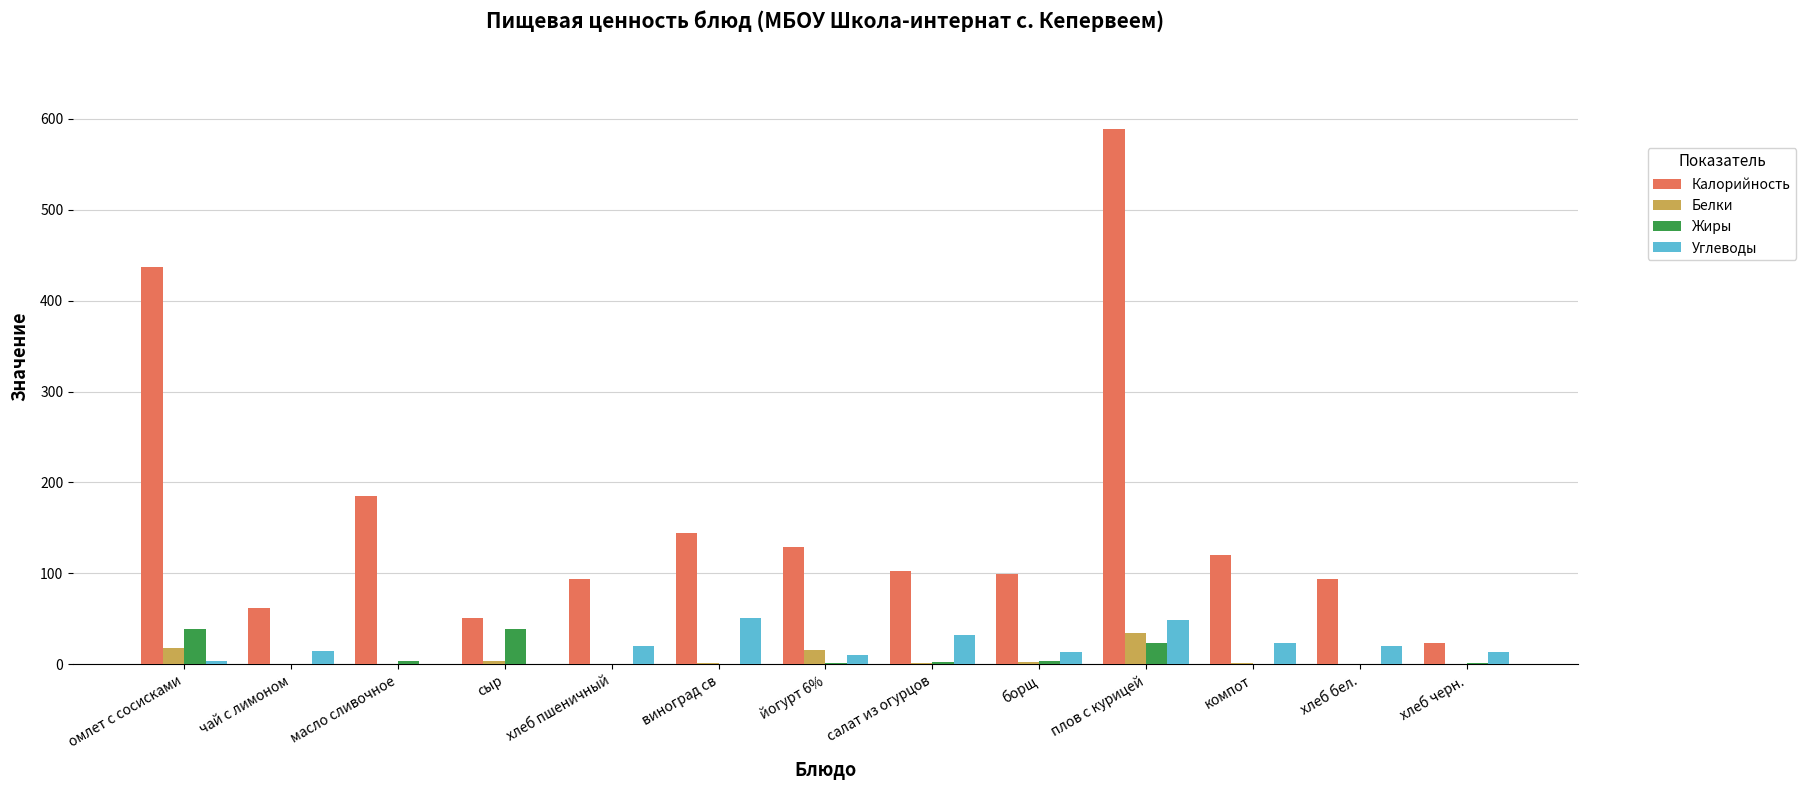

What is the maximum value for Белки?

34.0